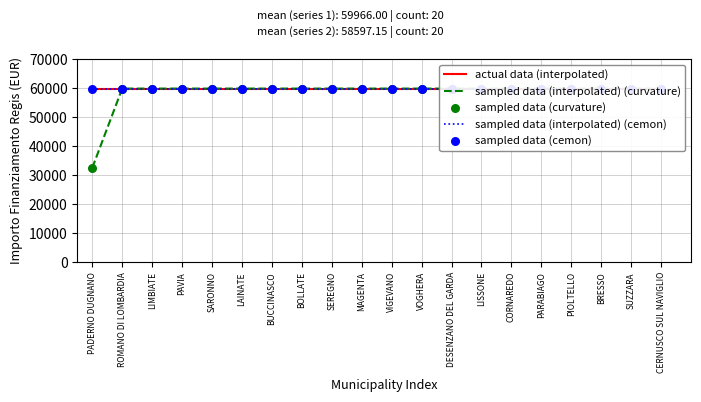

Which series reaches the maximum Y coordinate?

actual data (interpolated)